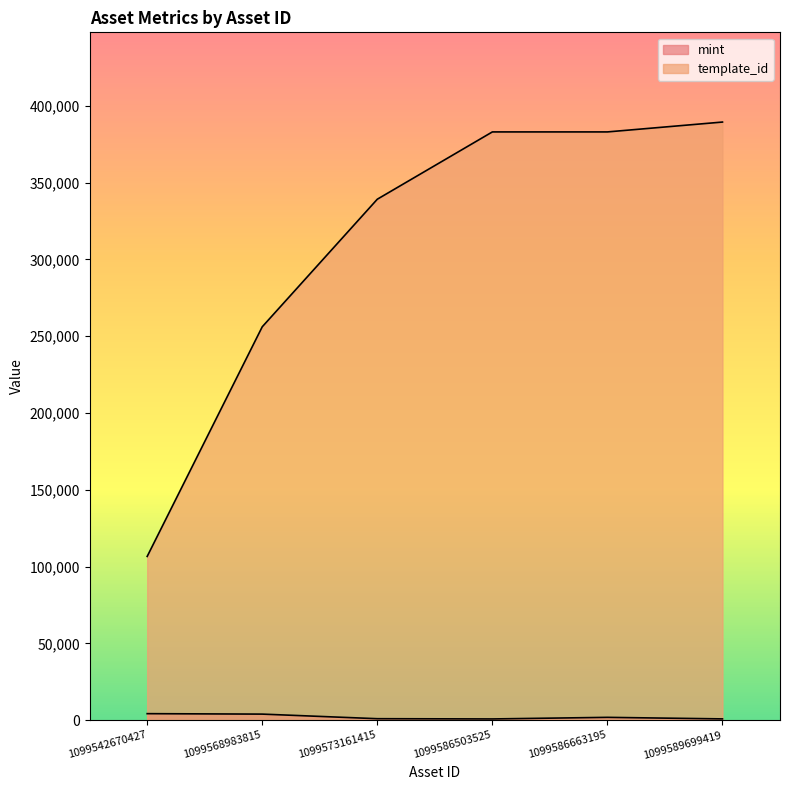

What is the spread (max minus min) of values at 1099586663195?

381219